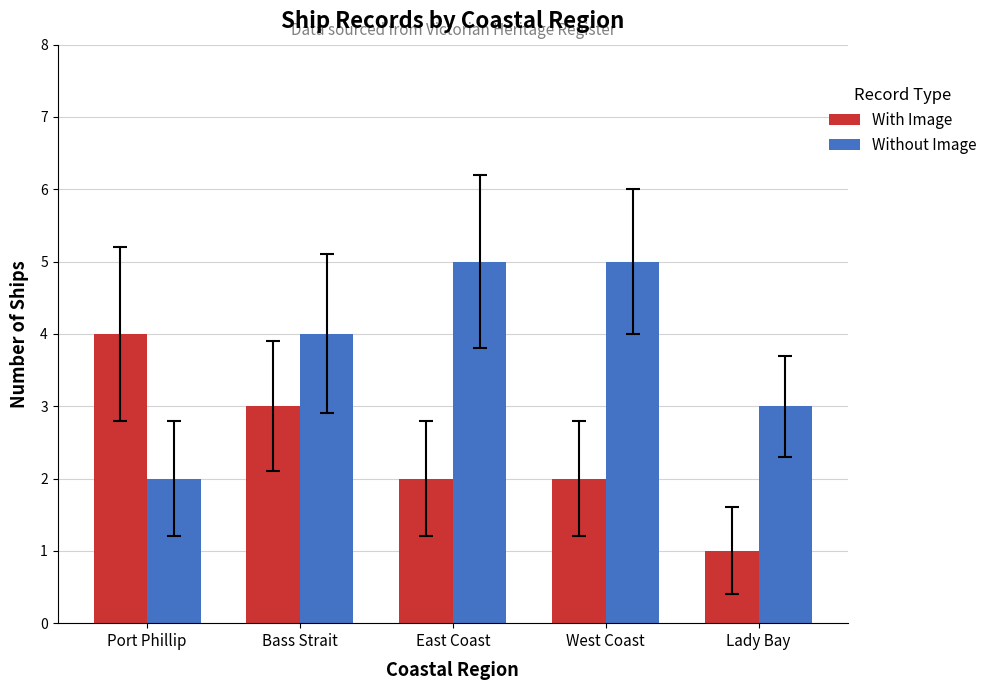

How many values in the Without Image series are below 4?

2